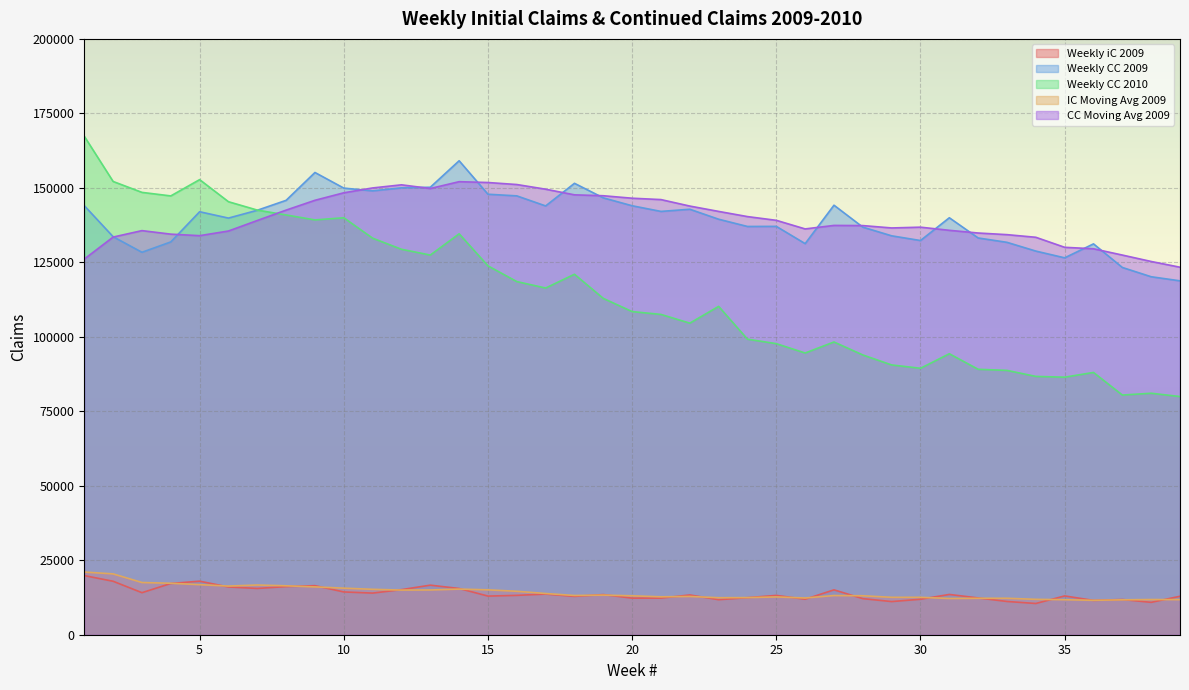

The Weekly CC 2009 series shows 228592.7 at 36. True or false?

False